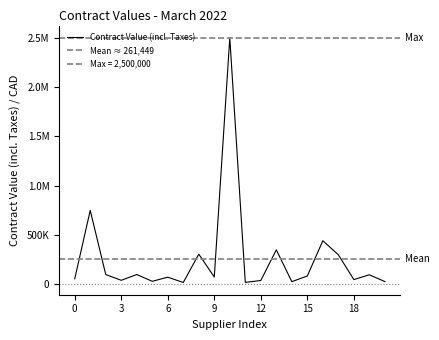

What is the maximum value shown in the chart?

2500000.0